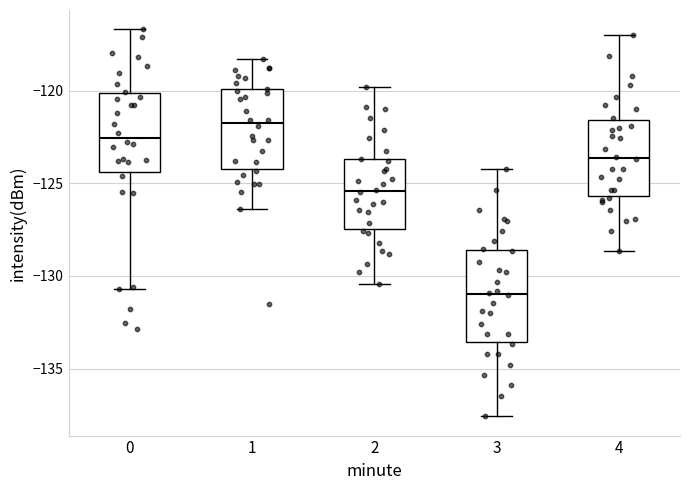

Which box's median line is the highest?

1